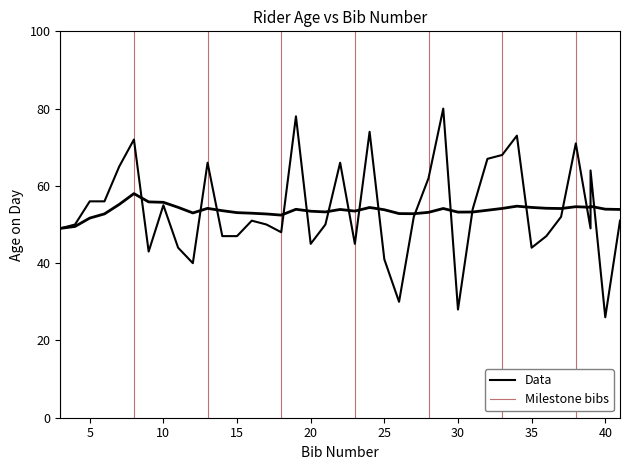

How many lines are shown in the chart?

2